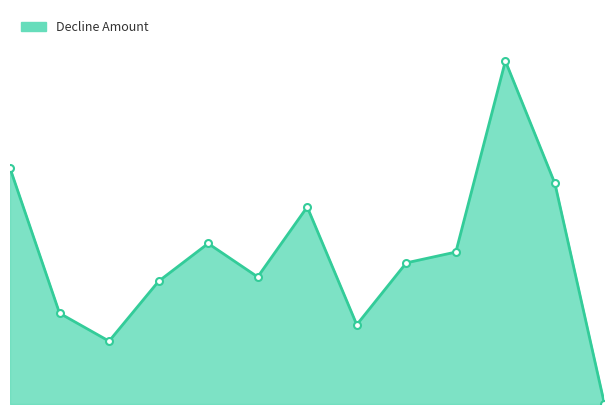

Does the chart have visible grid lines?

No